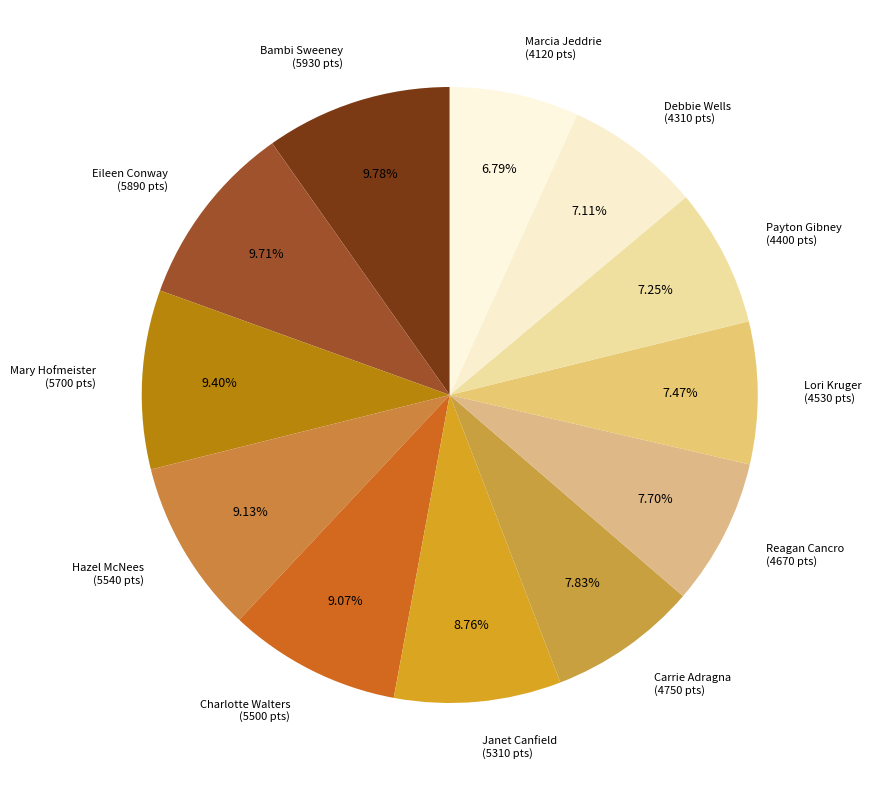

To the nearest percent, what is the combined percentage of Payton Gibney and Bambi Sweeney?

17%